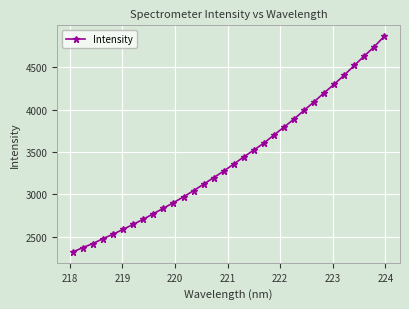

What is the difference between the maximum and minimum values?

2549.6